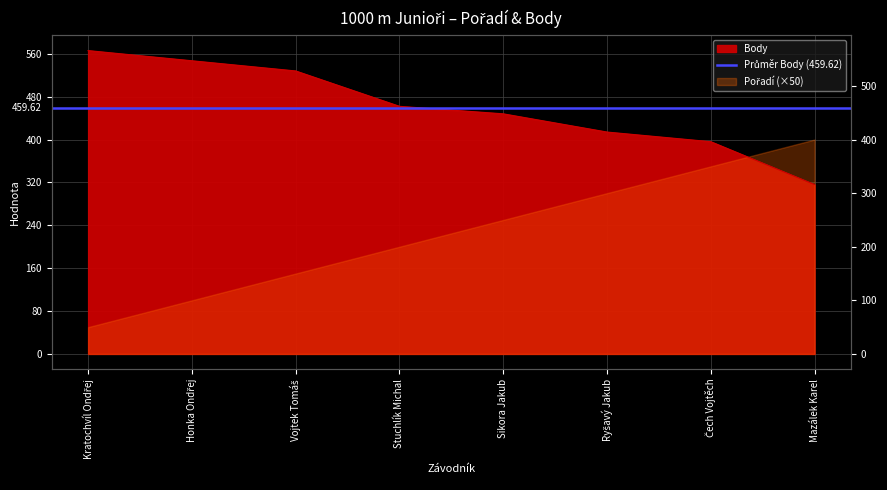

At which category does the chart reach its minimum across all series?

Mazálek Karel